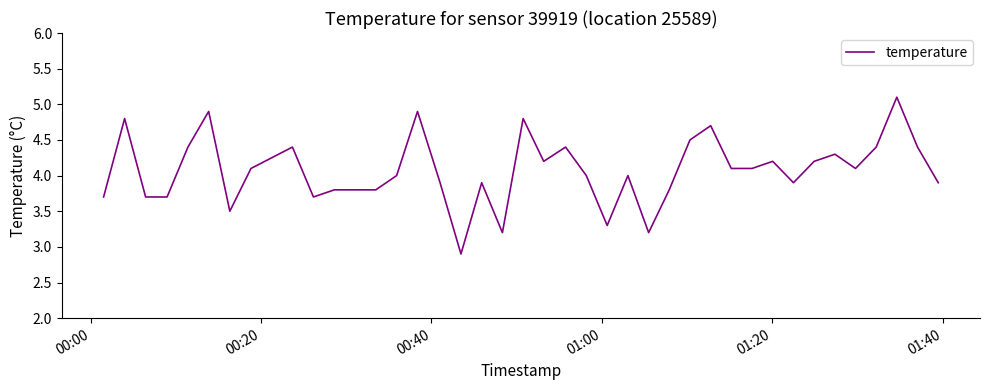

What is the average value?

4.1